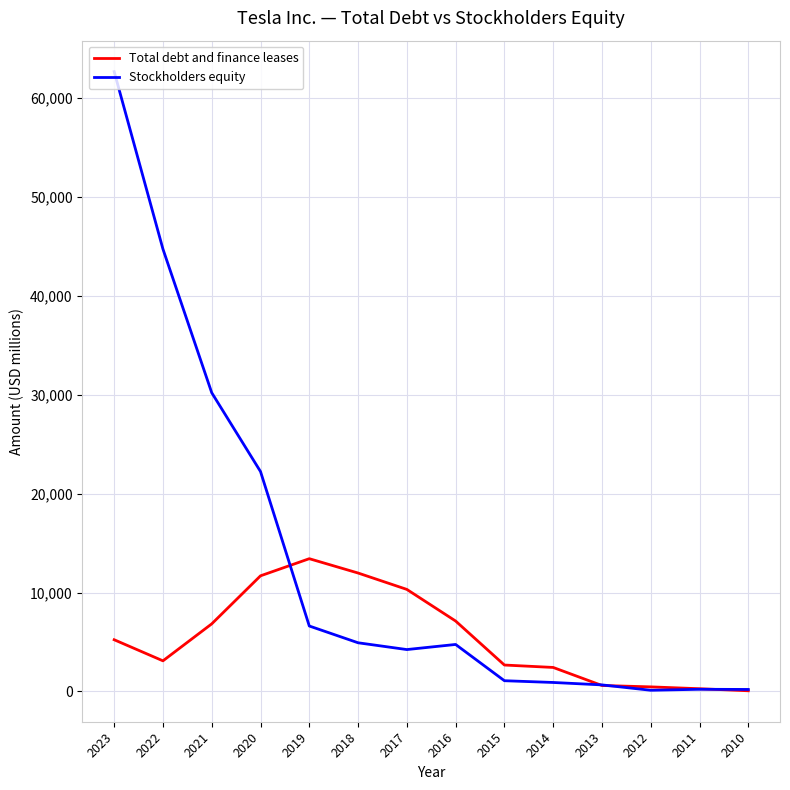

What is the difference between the second highest and second lowest values in the Stockholders equity series?

44497